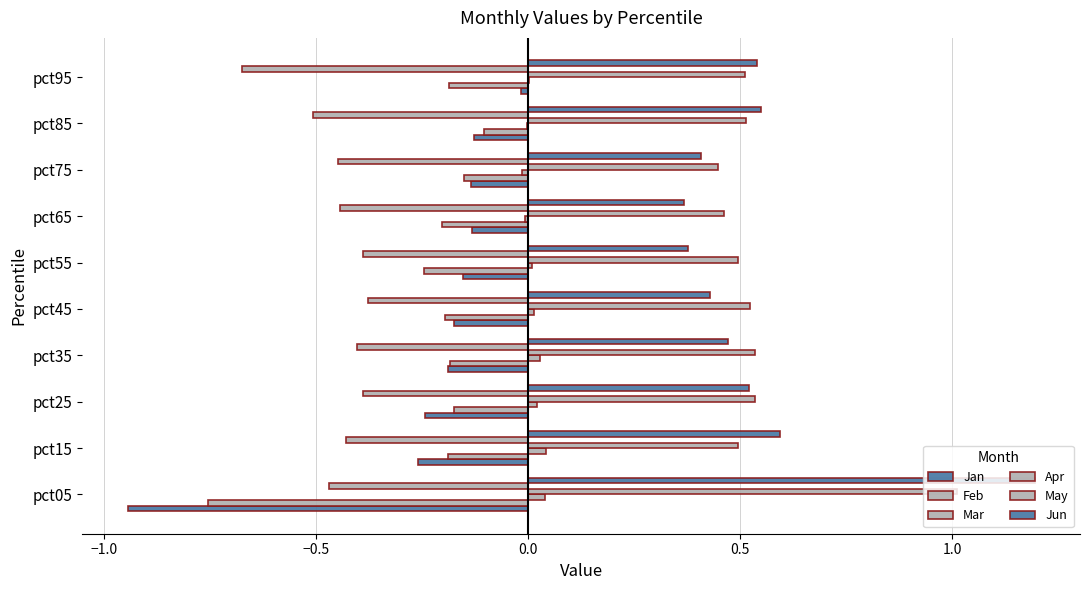

How many data points does each series have?

10